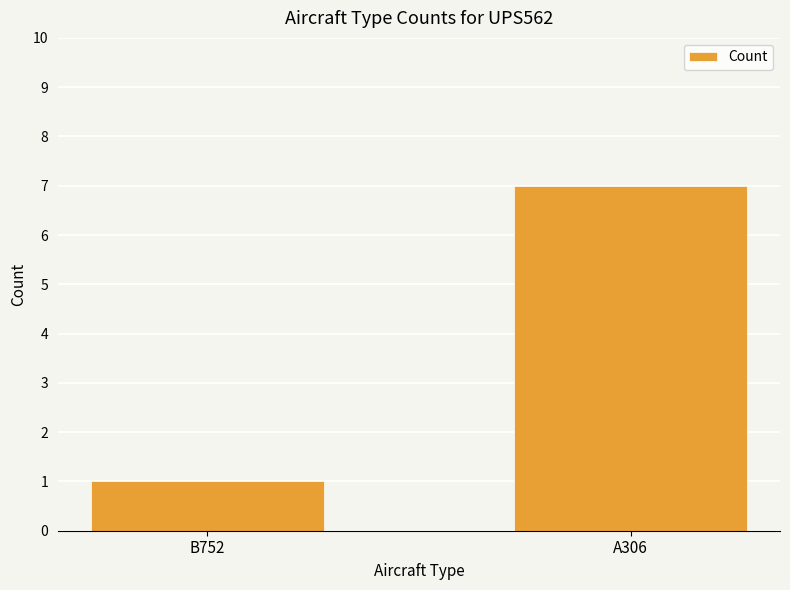

How many data points does each series have?

2